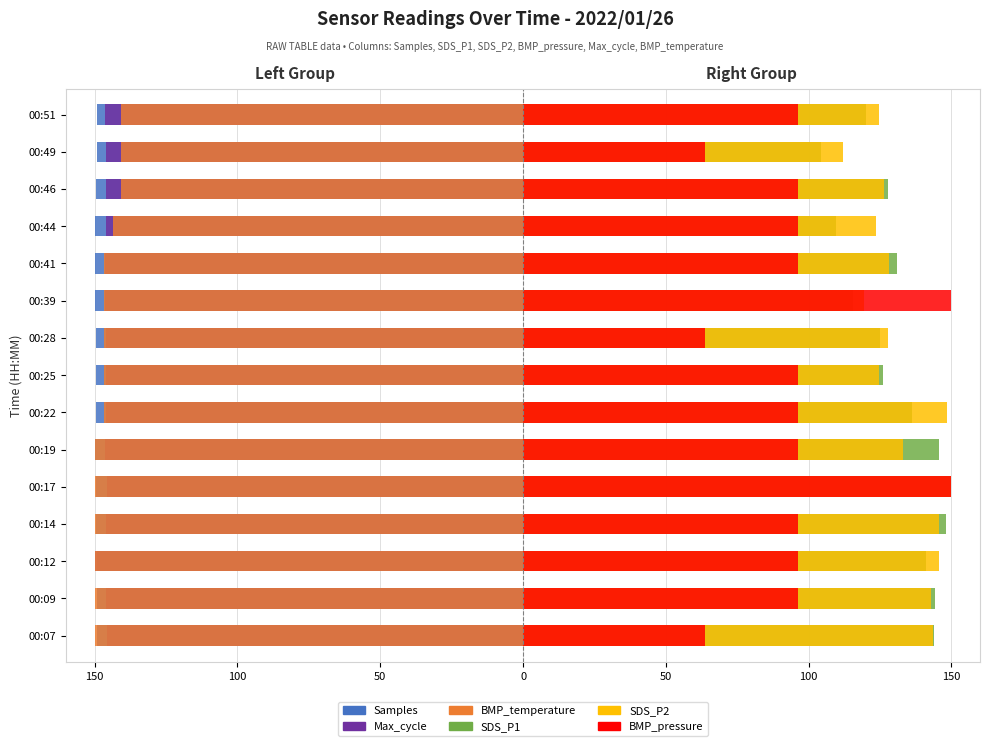

At how many categories does at least one series exceed -49?

15